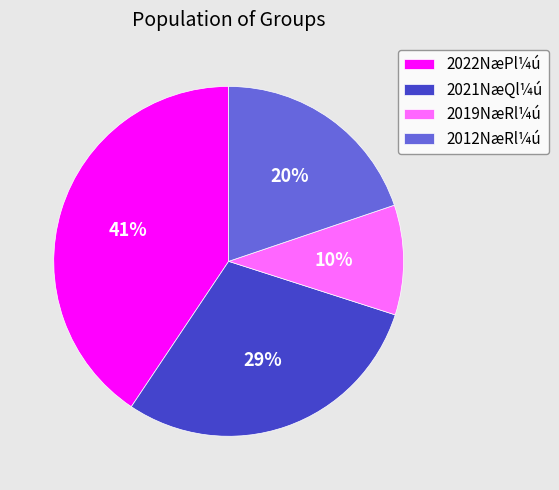

Rank the categories by value from highest to lowest.

2022NæPl¼ú, 2021NæQl¼ú, 2012NæRl¼ú, 2019NæRl¼ú